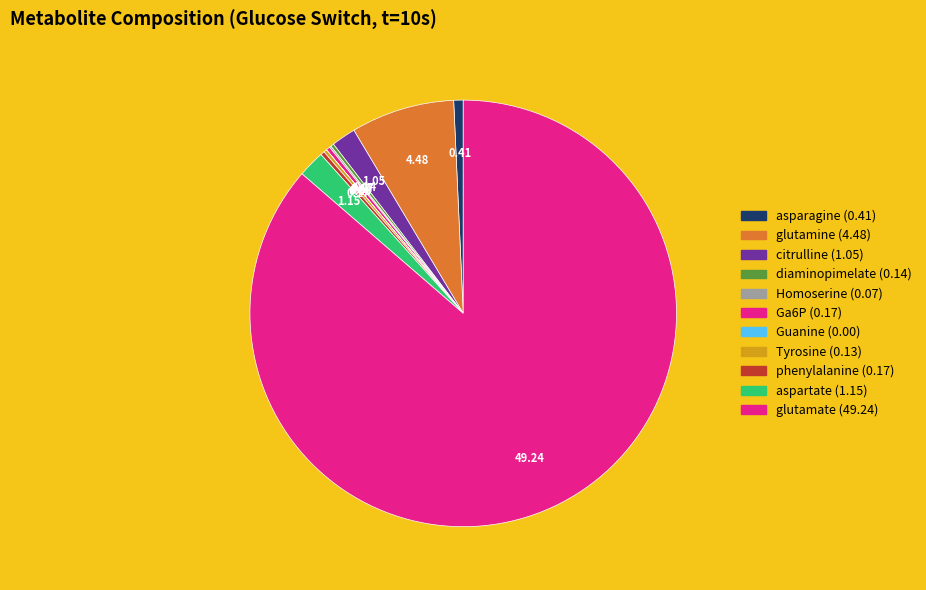

Does any single category account for the majority?

Yes